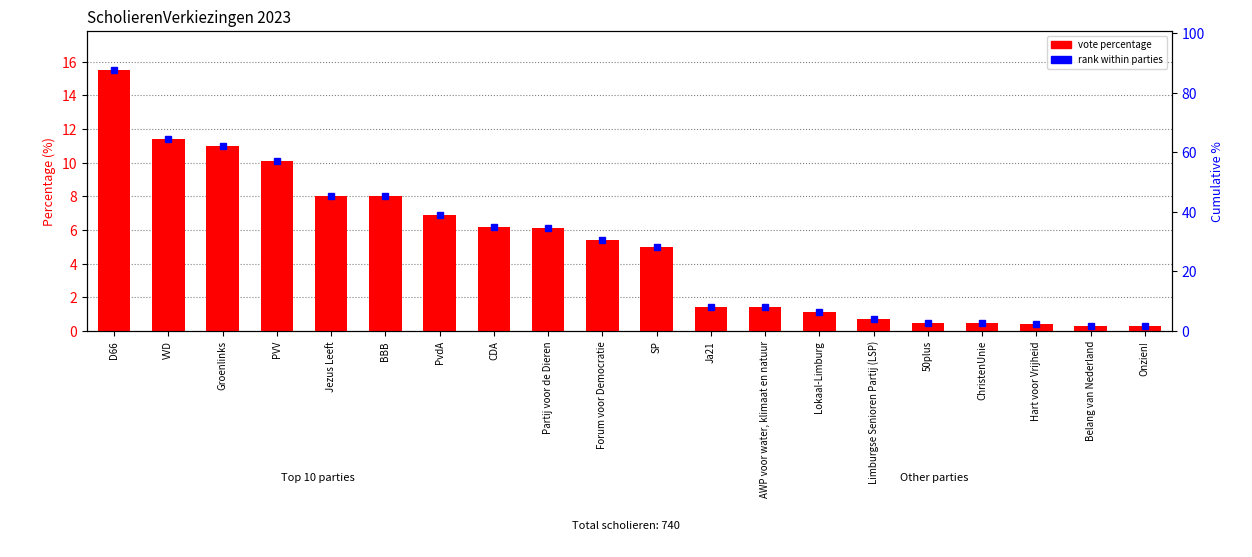

The chart shows a value of 5.4 at Forum voor Democratie. True or false?

True